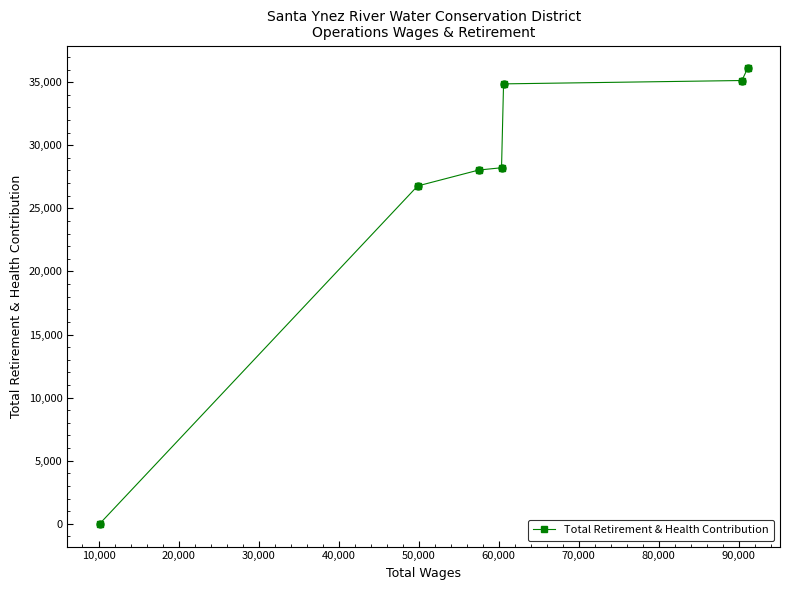

What is the difference between the maximum and minimum values?

36097